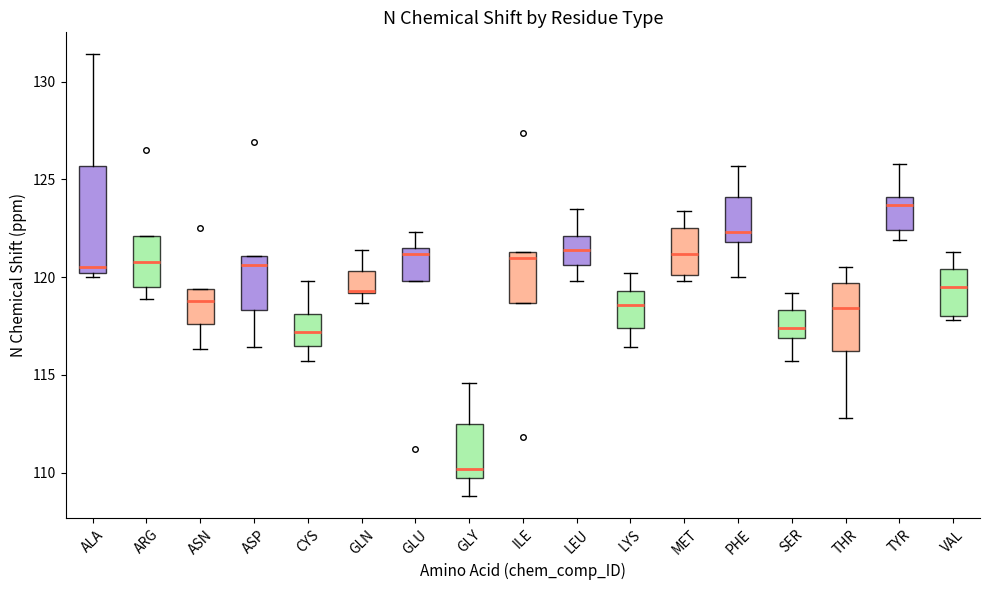

Where is the upper edge of the box for CYS on the y-axis? The values are not printed on the chart, so give them approximately, as read against the axis.

118.0